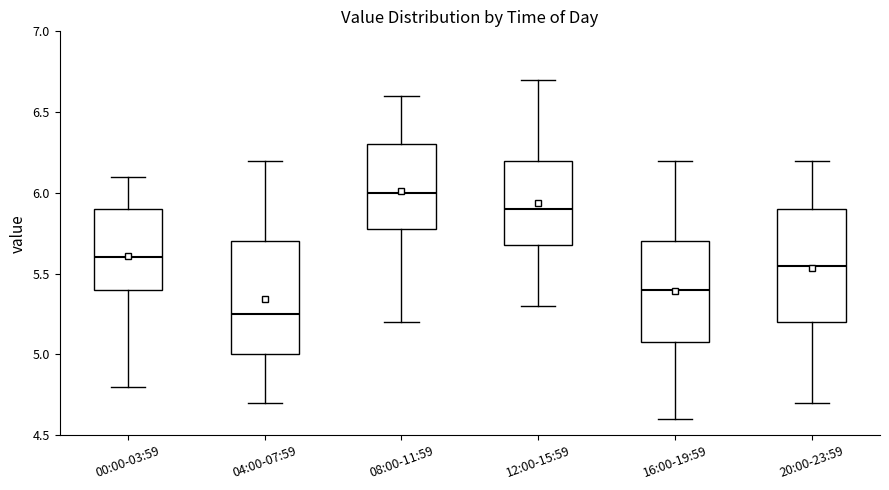

Reading left to right, read every box against the y-axis: the position of its median line, the range the box covers, and the ends of its whiskers. The values are not printed on the chart, so give them approximately, as read against the axis.

00:00-03:59: median 5.60, box 5.40 to 5.90, whiskers 4.80 to 6.10
04:00-07:59: median 5.25, box 5.00 to 5.70, whiskers 4.70 to 6.20
08:00-11:59: median 6.00, box 5.80 to 6.30, whiskers 5.20 to 6.60
12:00-15:59: median 5.90, box 5.70 to 6.20, whiskers 5.30 to 6.70
16:00-19:59: median 5.40, box 5.10 to 5.70, whiskers 4.60 to 6.20
20:00-23:59: median 5.55, box 5.20 to 5.90, whiskers 4.70 to 6.20